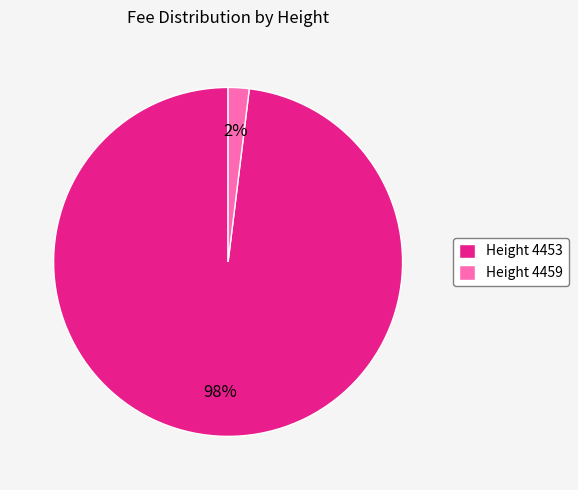

The Height 4459 slice represents 2% of the pie. True or false?

True